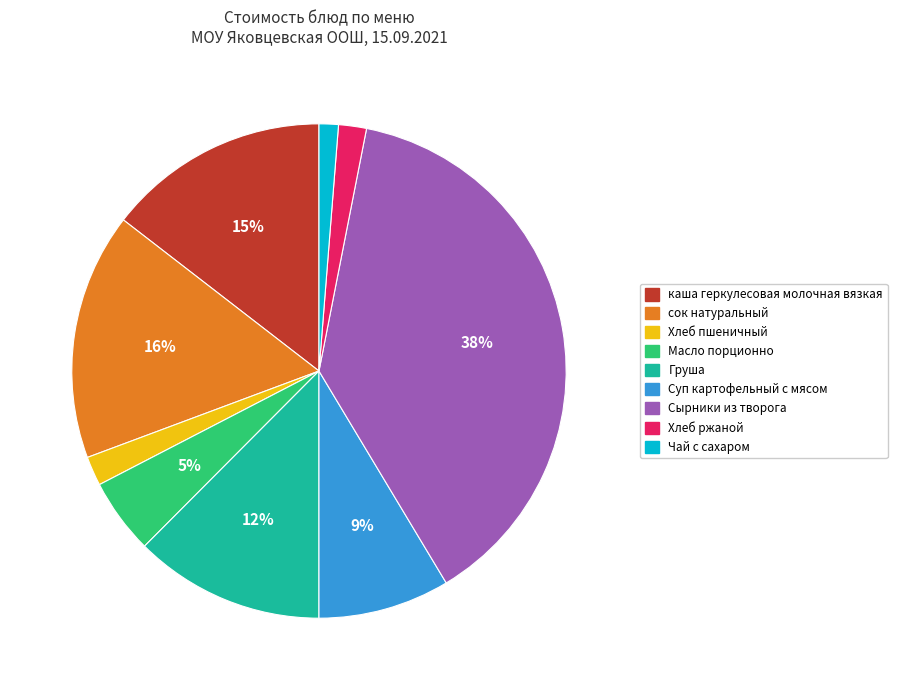

What is the ratio of the value at Сырники из творога to the value at сок натуральный?

2.4